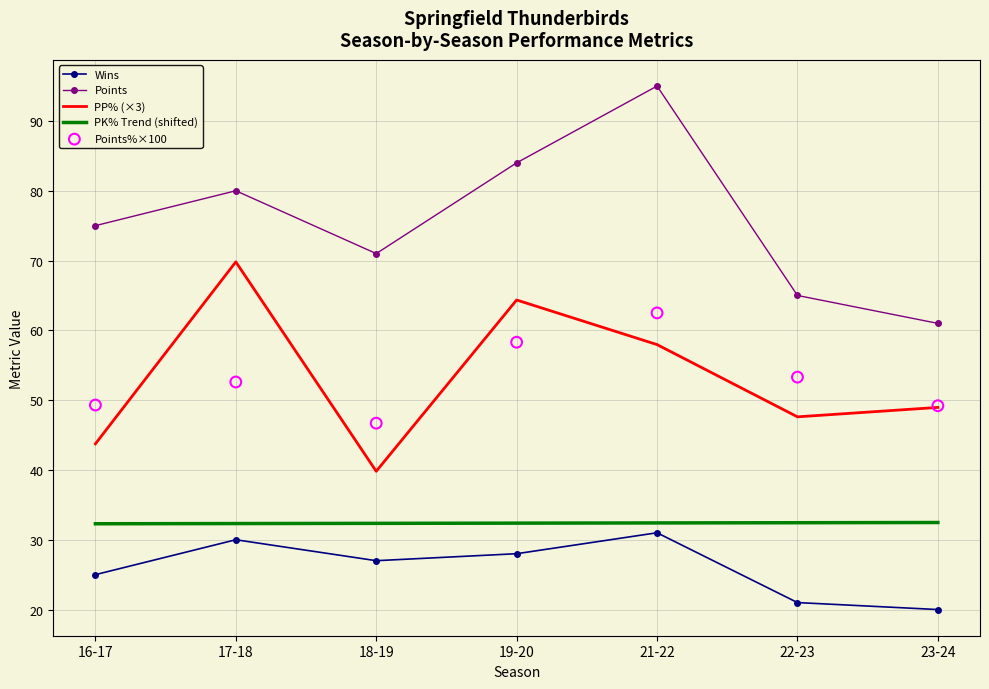

At how many categories does at least one series exceed 31?

7